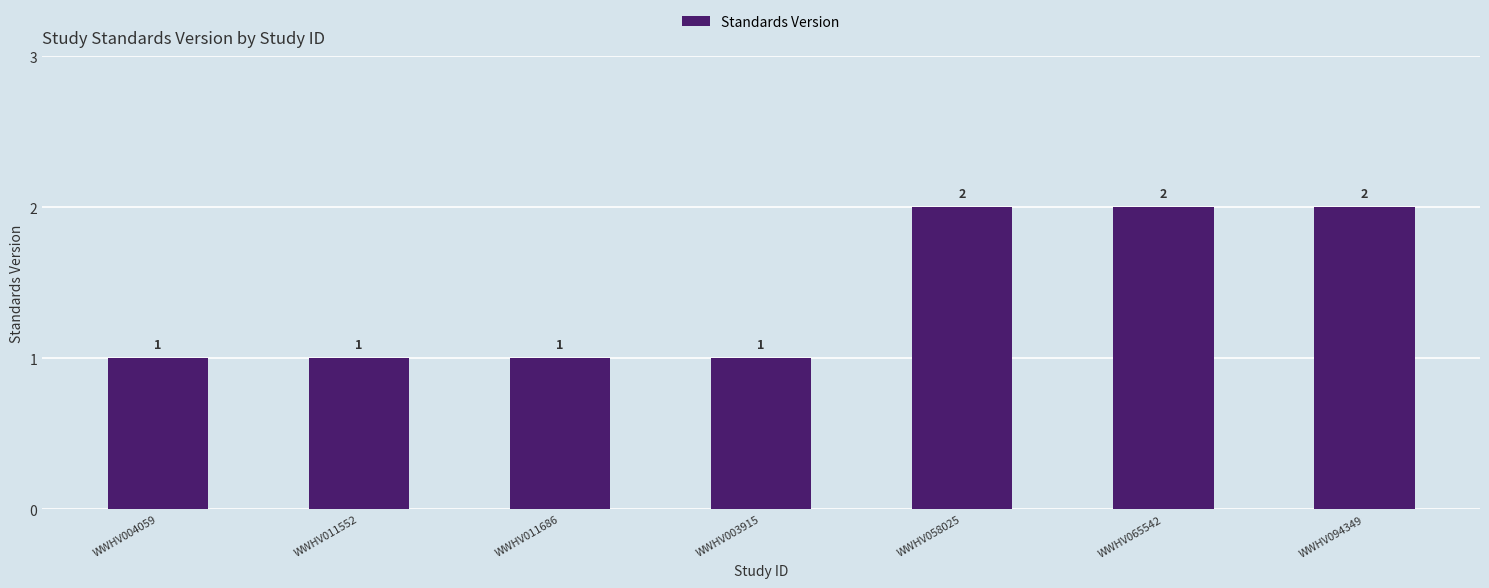

What is the change in value from WWHV004059 to WWHV094349?

+1